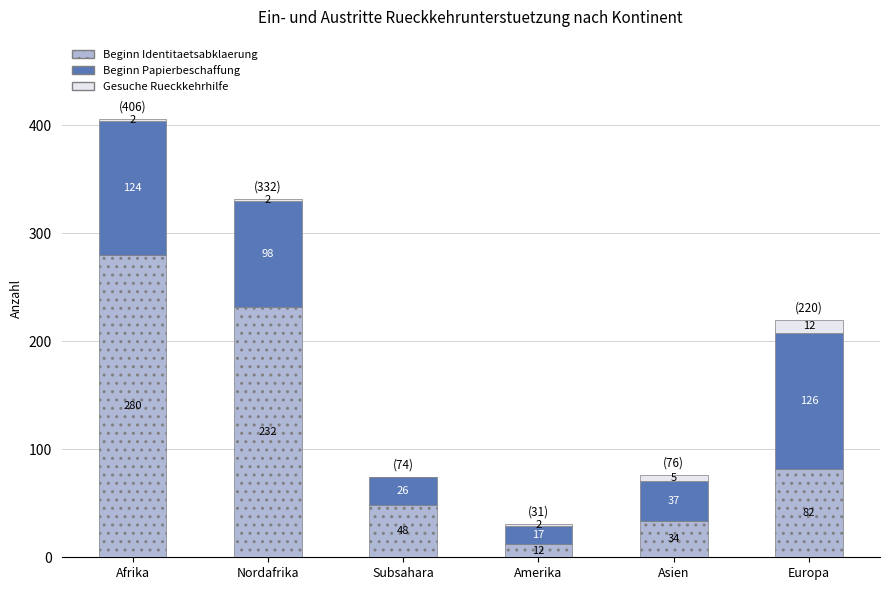

What is the highest value of the Beginn Identitaetsabklaerung series?

280